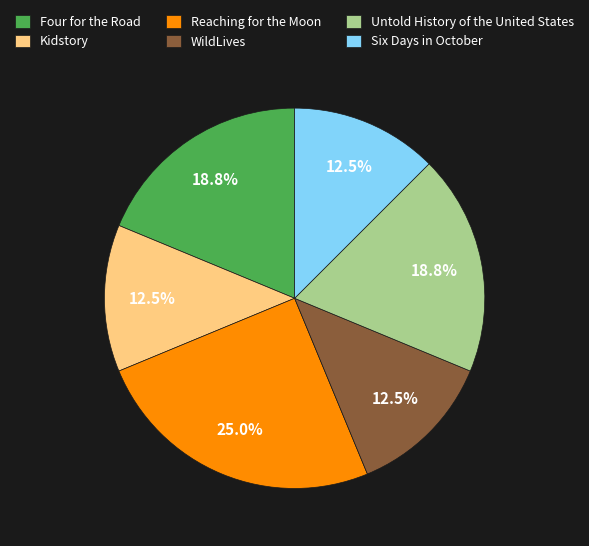

What is the ratio of the value at WildLives to the value at Untold History of the United States?

0.7